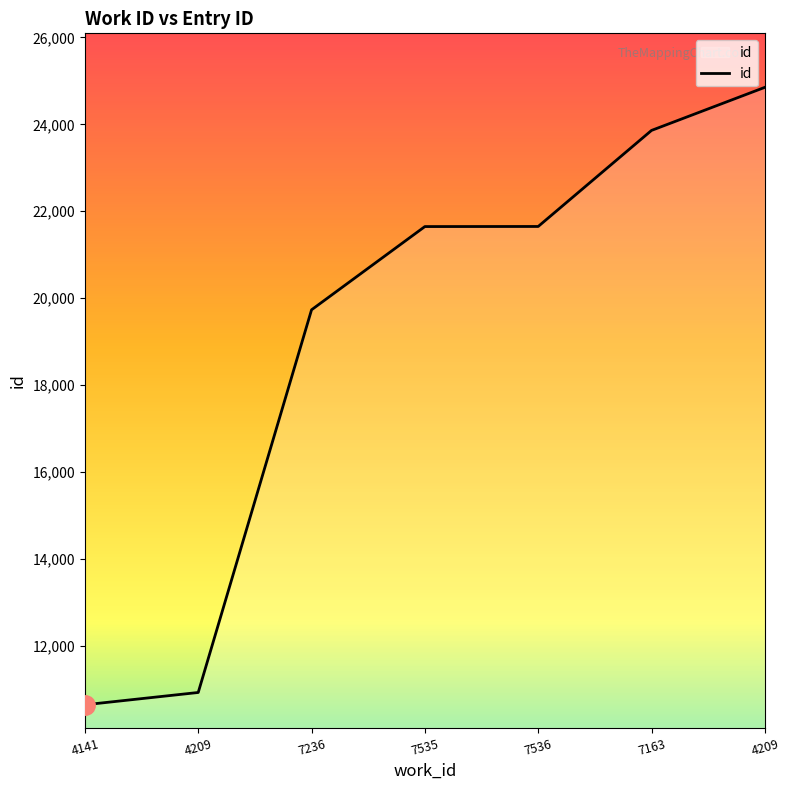

Which label corresponds to the largest value in the chart?

4209